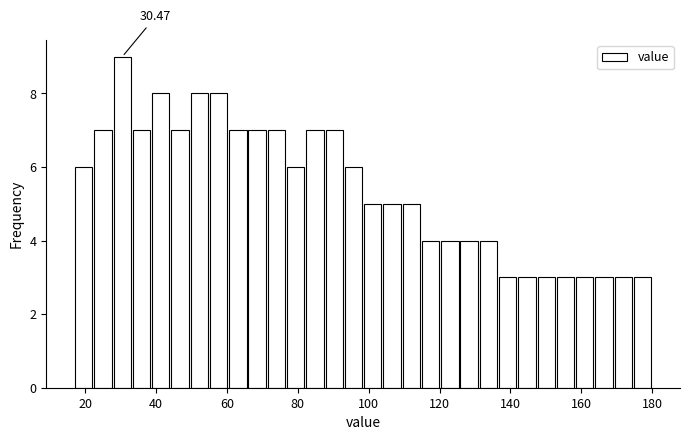

Read against the x-axis, roughly where is the centre of the tallest bar?

30